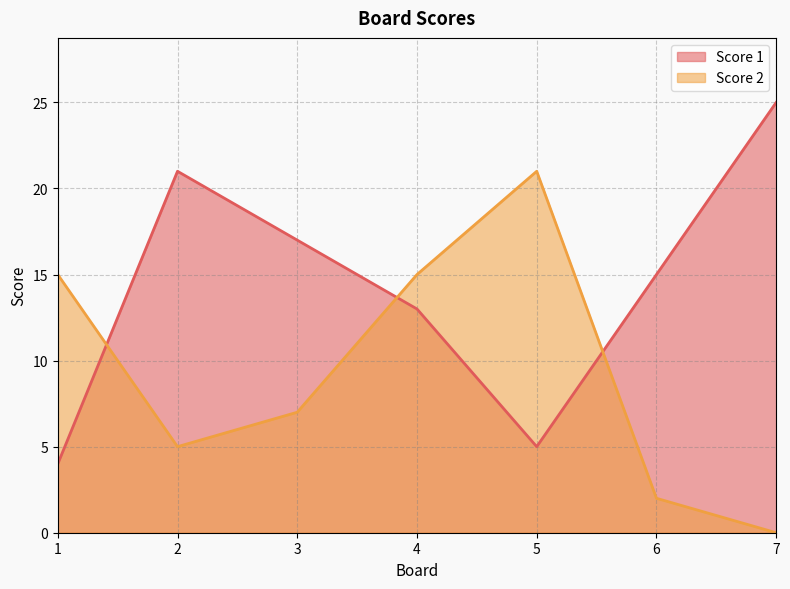

What is the average value of the Score 1 series?

14